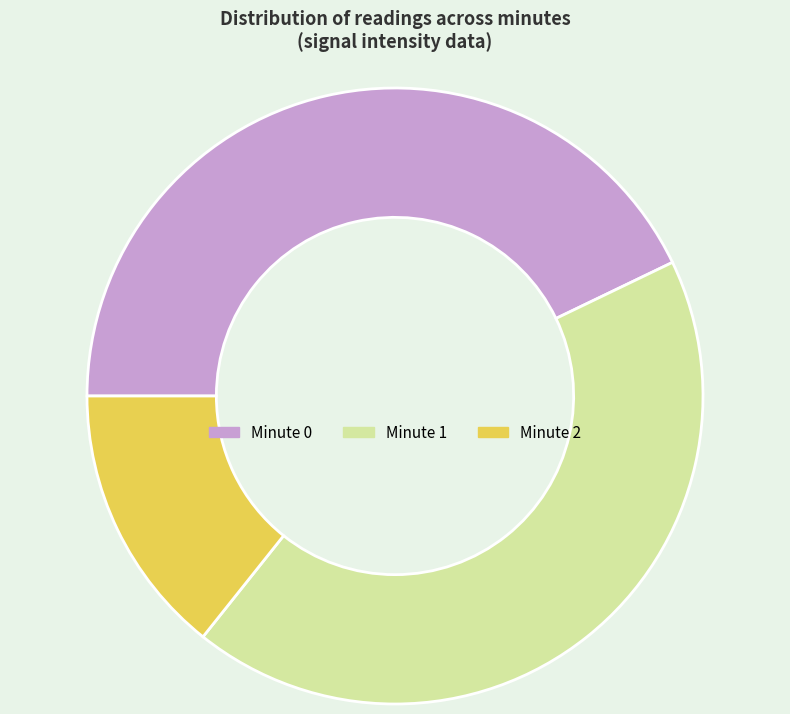

True or false: Minute 0 accounts for 30% of the total.

False